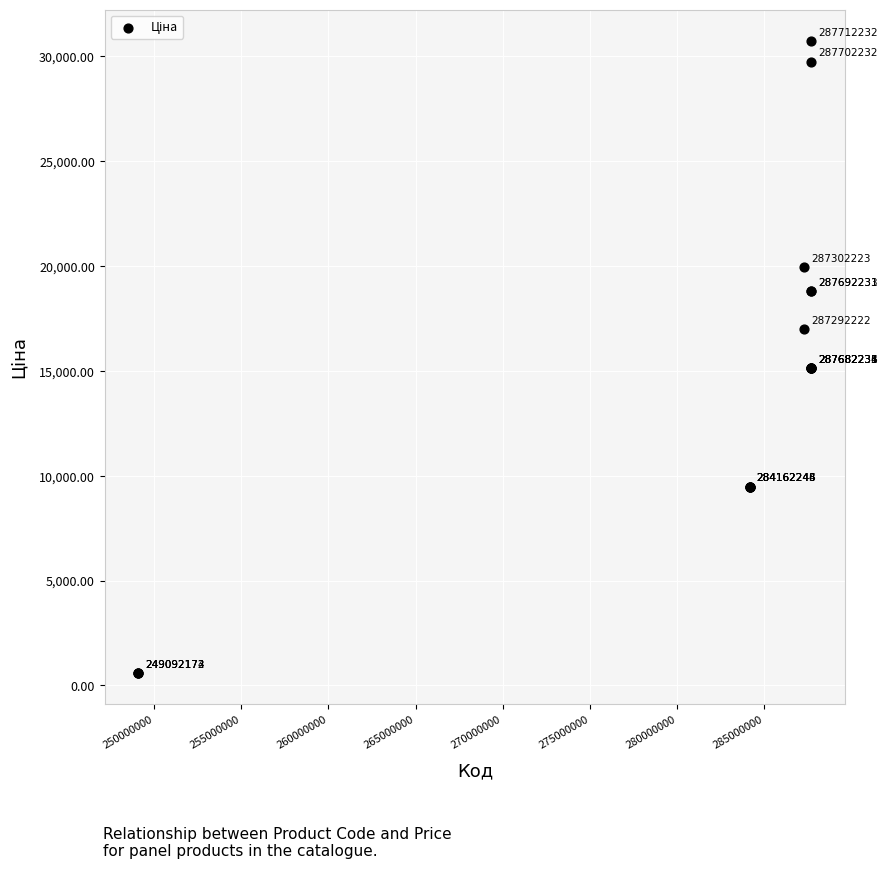

What Y value in the scatter plot is closest to 15660?

15120.0